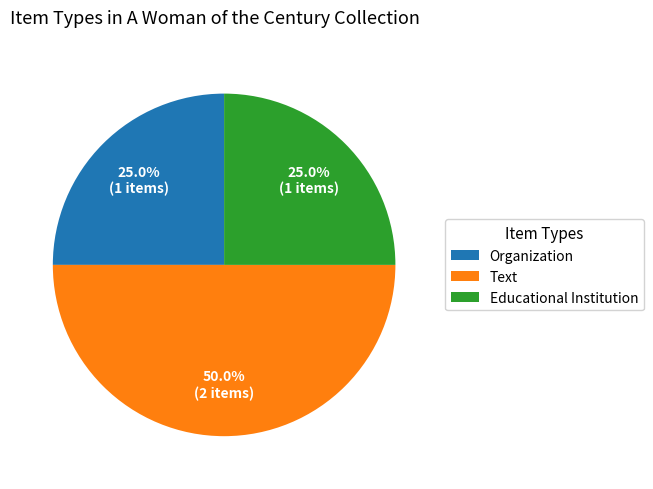

What portion of the pie excludes Text?

50.0%